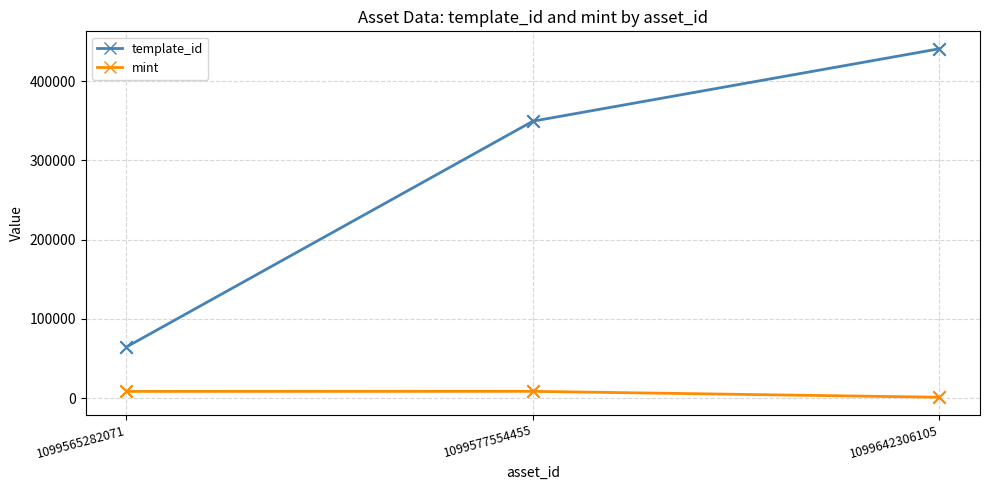

What are all the series names shown in the legend?

template_id, mint